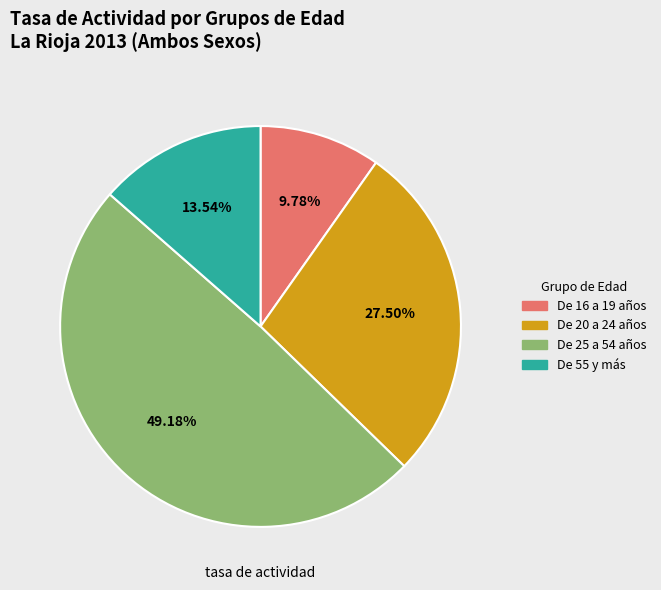

Which category has the smallest portion of the pie?

De 16 a 19 años